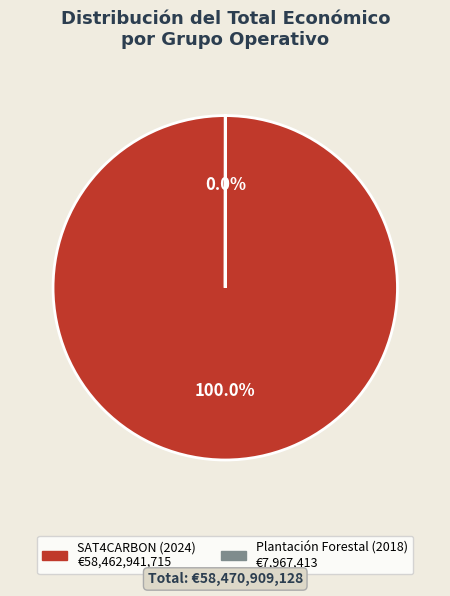

Which slice is the largest?

SAT4CARBON (2024)